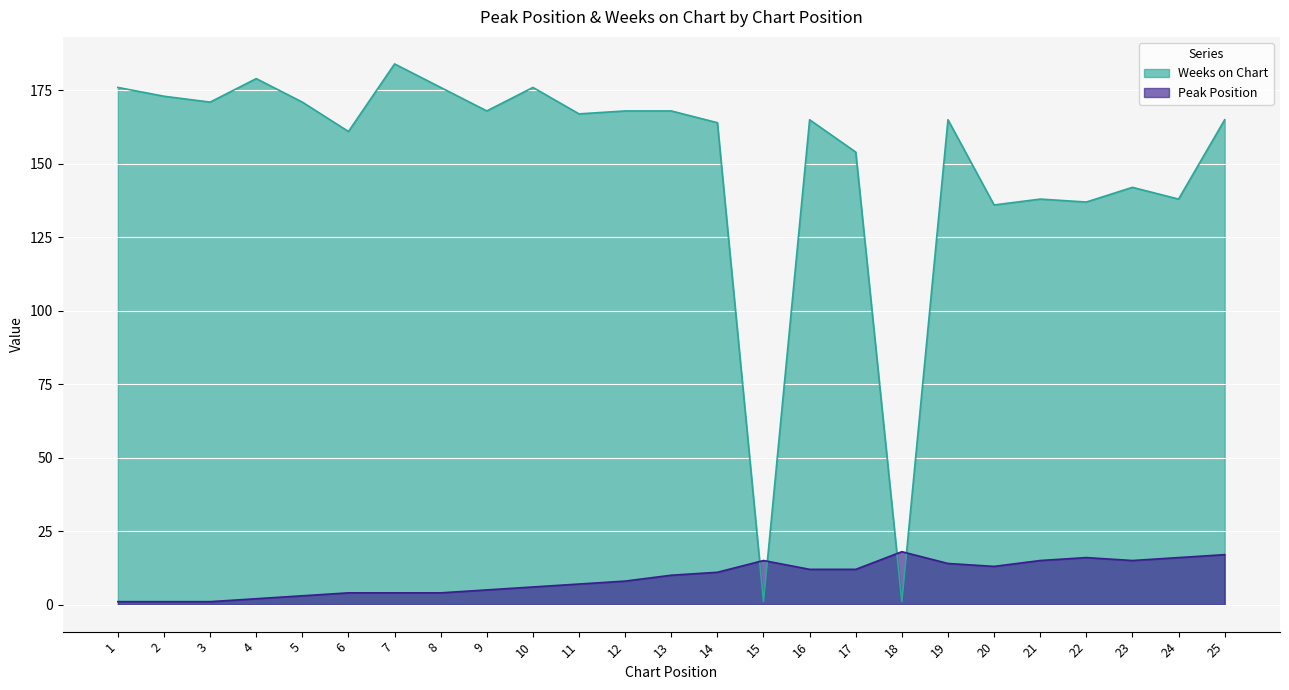

Is the value of Peak Position at 14 greater than the value of Weeks on Chart at 3?

No